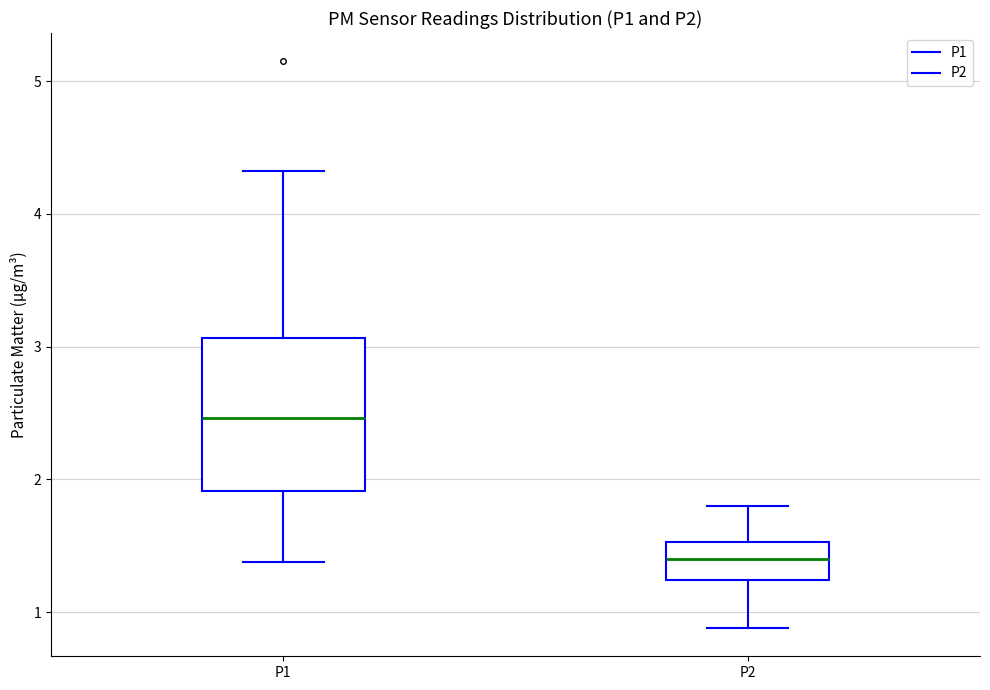

Which box is the tallest, from its lower edge to its upper edge?

P1